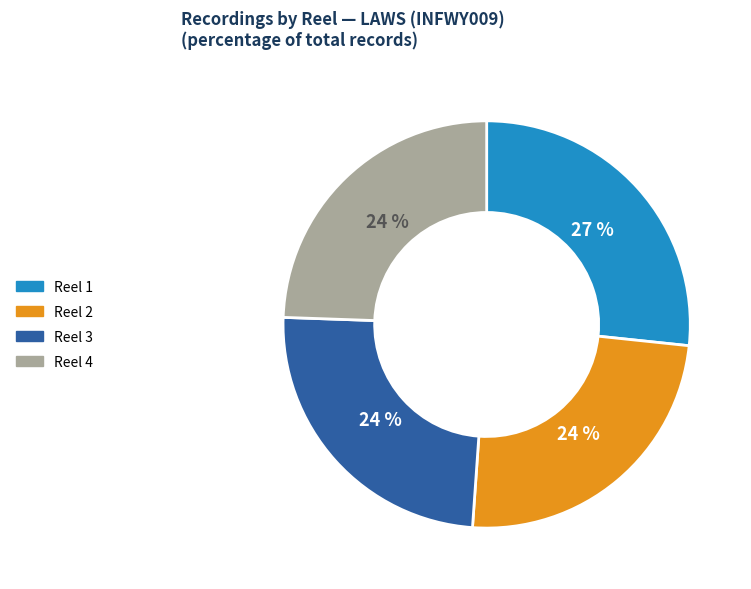

To the nearest percent, what percentage of the pie is Reel 1?

27%